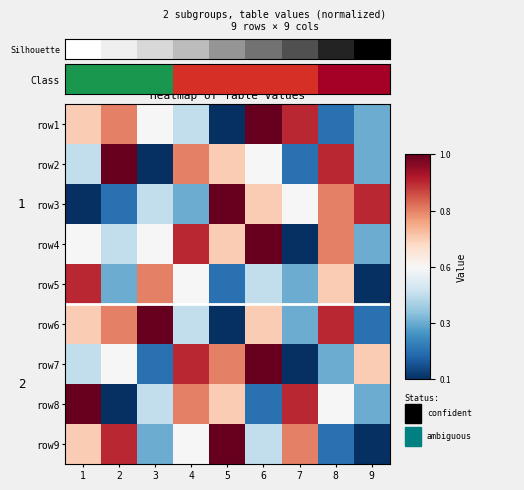

How many row7 values are between 3 and 7?

5